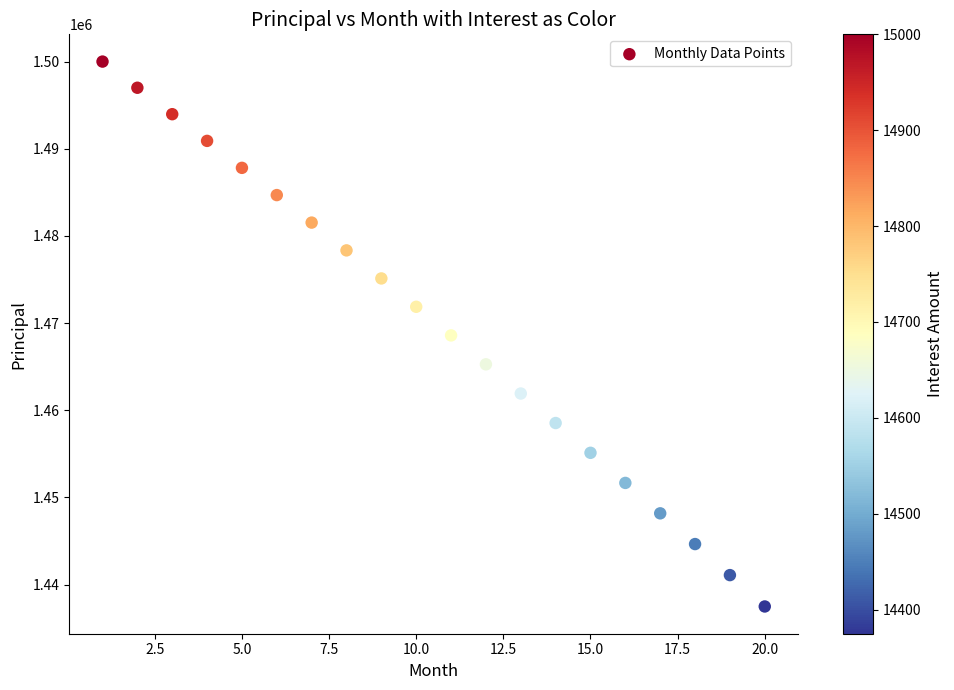

What is the range of X values (max minus min)?

19.0